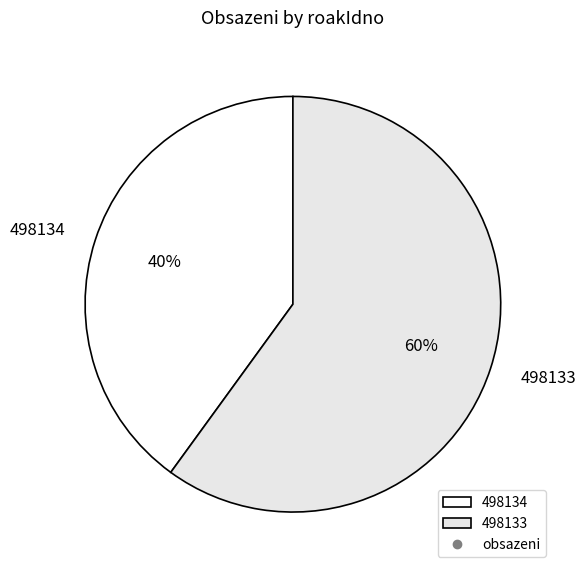

What is the smallest slice in the pie chart?

498134